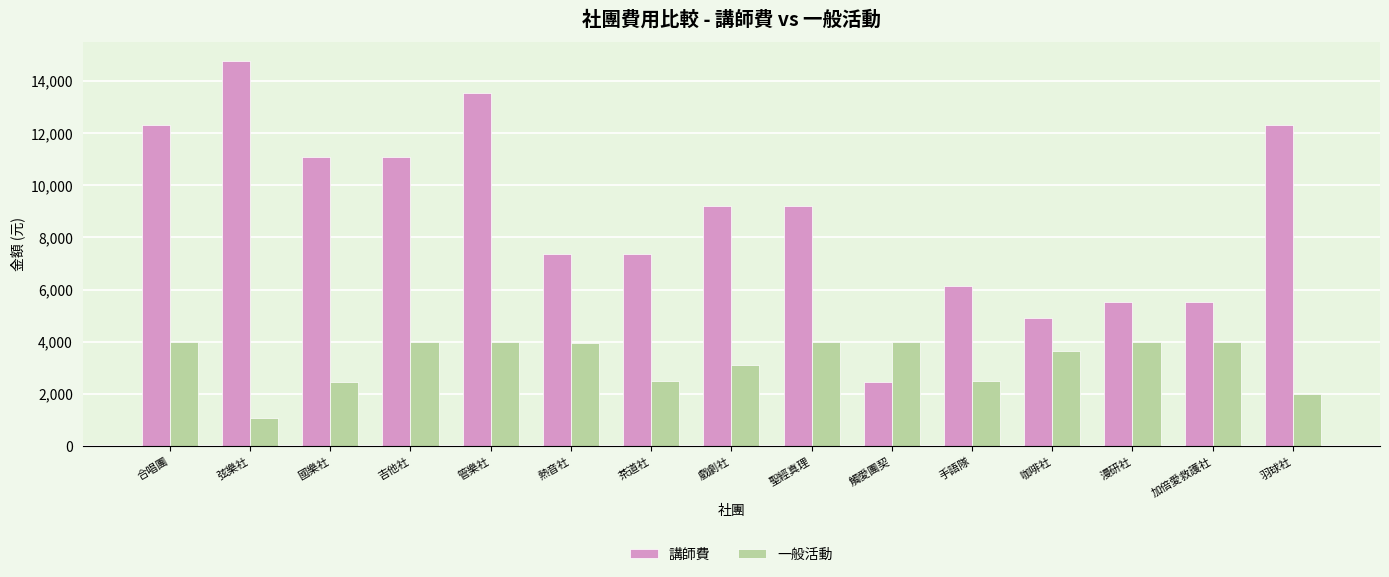

What is the sum of all 講師費 values?

132840